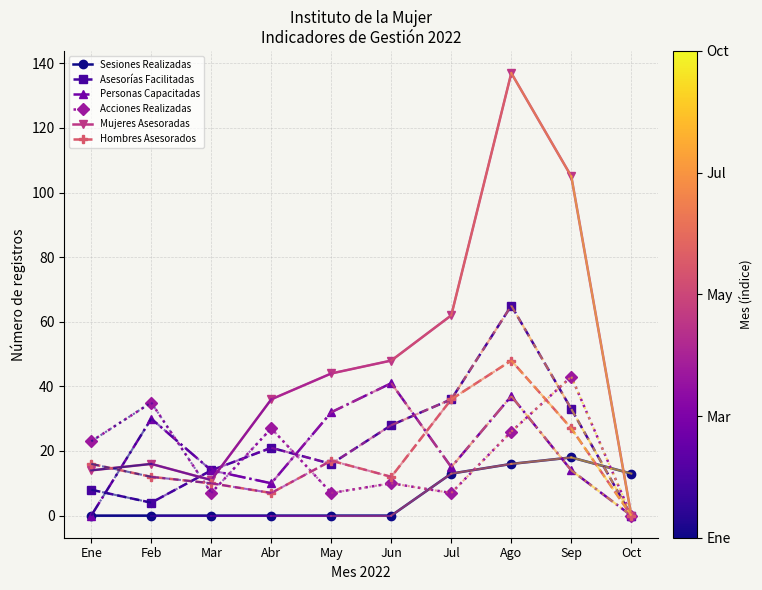

Reading left to right, list all the values displayed in this chart.

Sesiones Realizadas: Ene=0	Feb=0	Mar=0	Abr=0	May=0	Jun=0	Jul=13	Ago=16	Sep=18	Oct=13
Asesorías Facilitadas: Ene=8	Feb=4	Mar=14	Abr=21	May=16	Jun=28	Jul=36	Ago=65	Sep=33	Oct=0
Personas Capacitadas: Ene=0	Feb=30	Mar=14	Abr=10	May=32	Jun=41	Jul=15	Ago=37	Sep=14	Oct=0
Acciones Realizadas: Ene=23	Feb=35	Mar=7	Abr=27	May=7	Jun=10	Jul=7	Ago=26	Sep=43	Oct=0
Mujeres Asesoradas: Ene=14	Feb=16	Mar=11	Abr=36	May=44	Jun=48	Jul=62	Ago=137	Sep=105	Oct=0
Hombres Asesorados: Ene=16	Feb=12	Mar=10	Abr=7	May=17	Jun=12	Jul=36	Ago=48	Sep=27	Oct=0